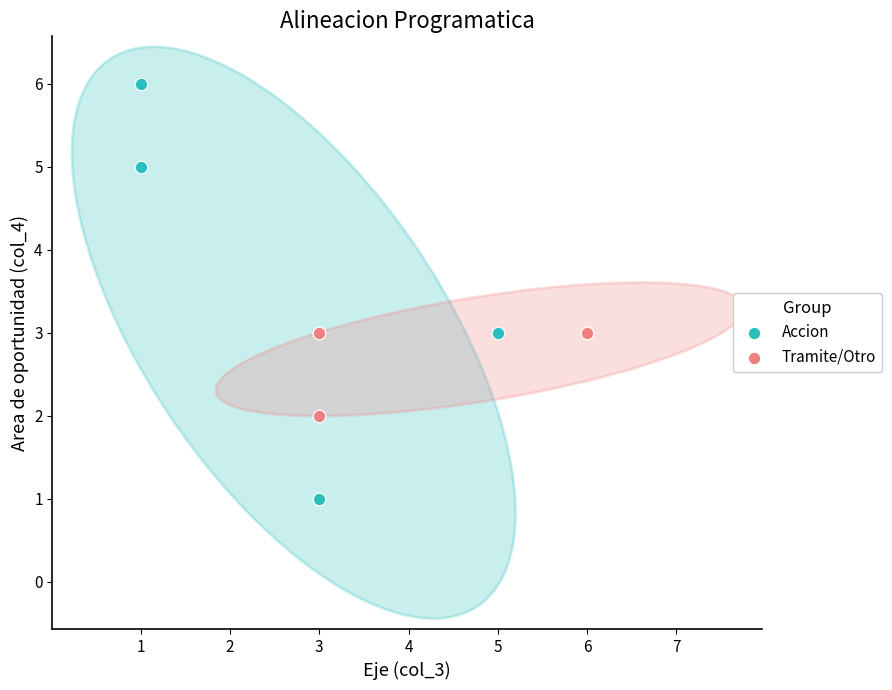

Which series contains the lowest Y value?

Accion